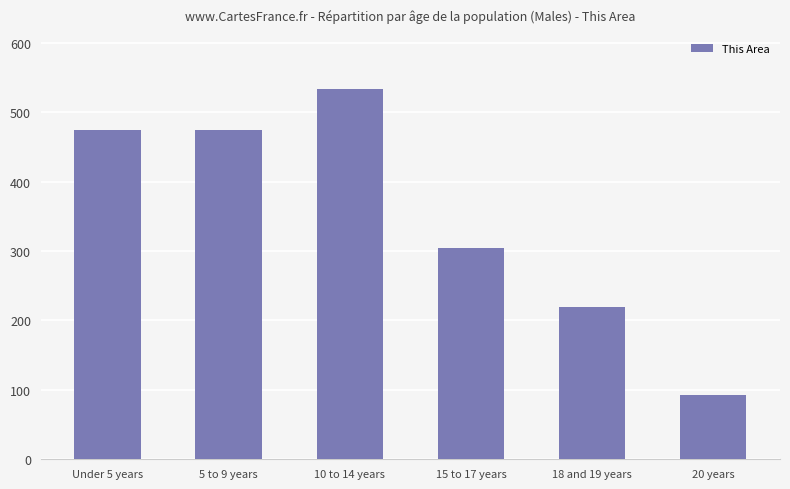

What is the change in value from 15 to 17 years to 20 years?

-211